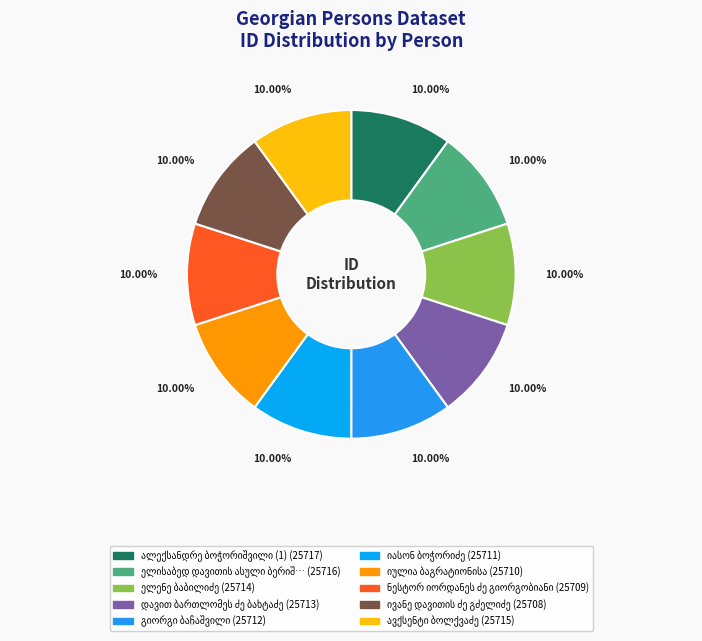

Approximately how many times larger is the value at ალექსანდრე ბოჭორიშვილი (1) compared to ელენე ბაბილიძე?

1.0